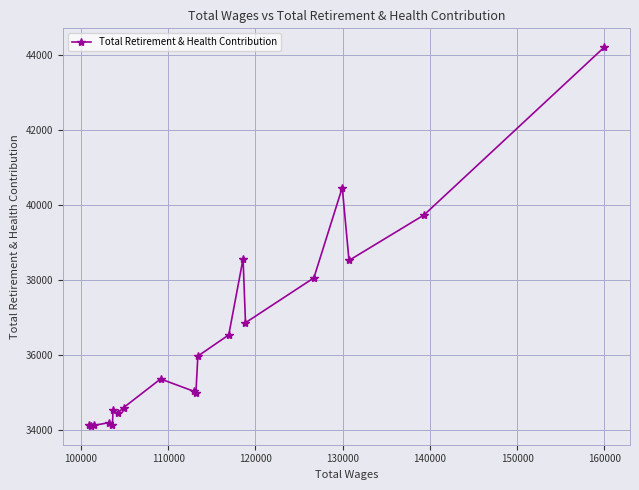

True or false: the data has more than 2 interior local peaks.

True